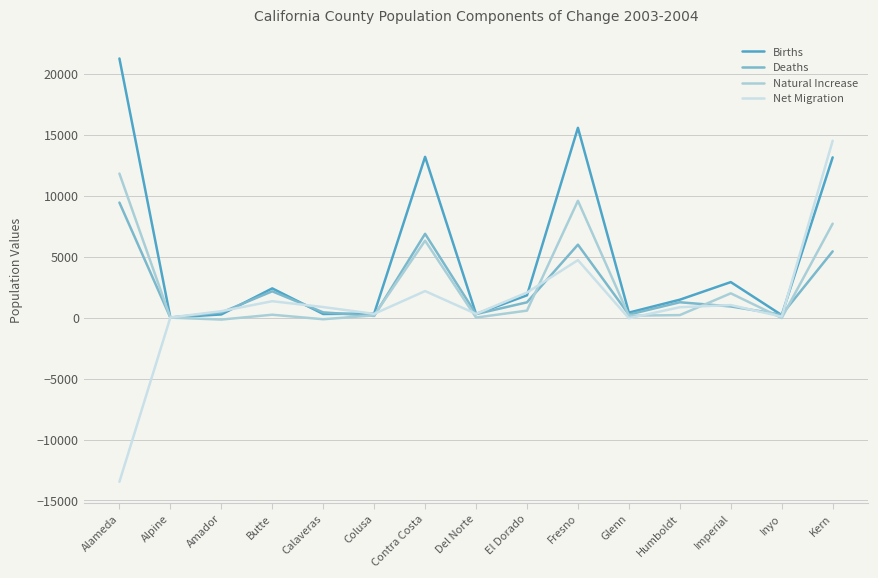

At Glenn, list the series in order from smallest to largest.

Net Migration, Natural Increase, Deaths, Births